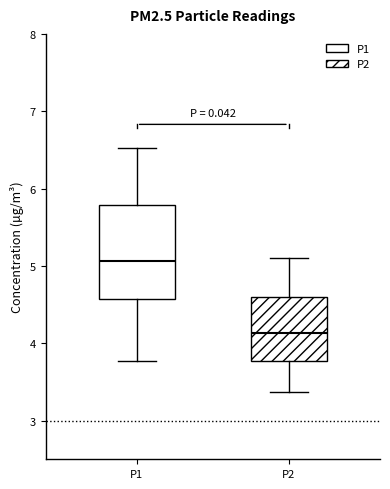

Which box has the highest median line?

P1